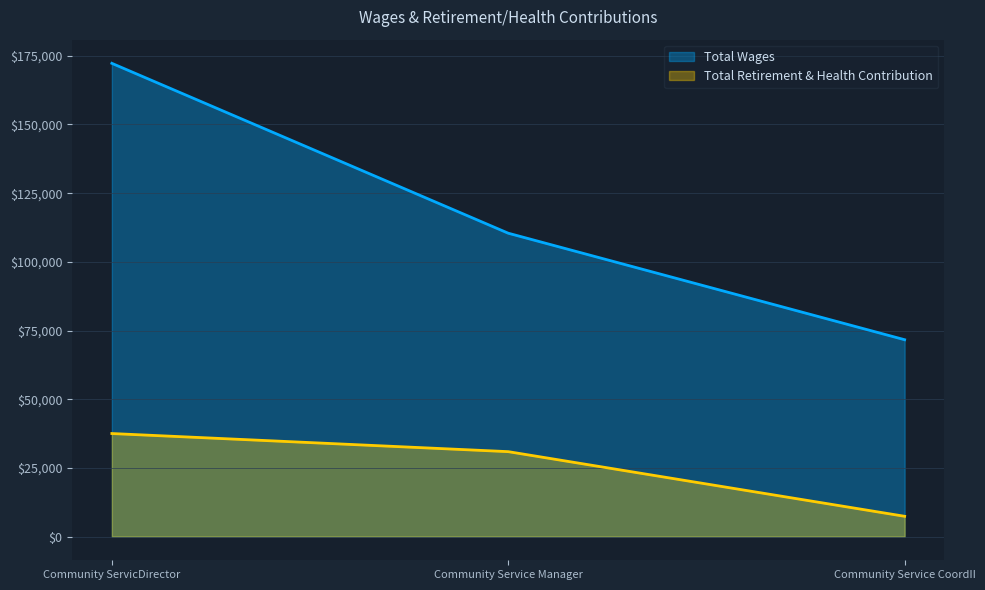

True or false: Total Wages has a value of 110428 at Community Service Manager.

True